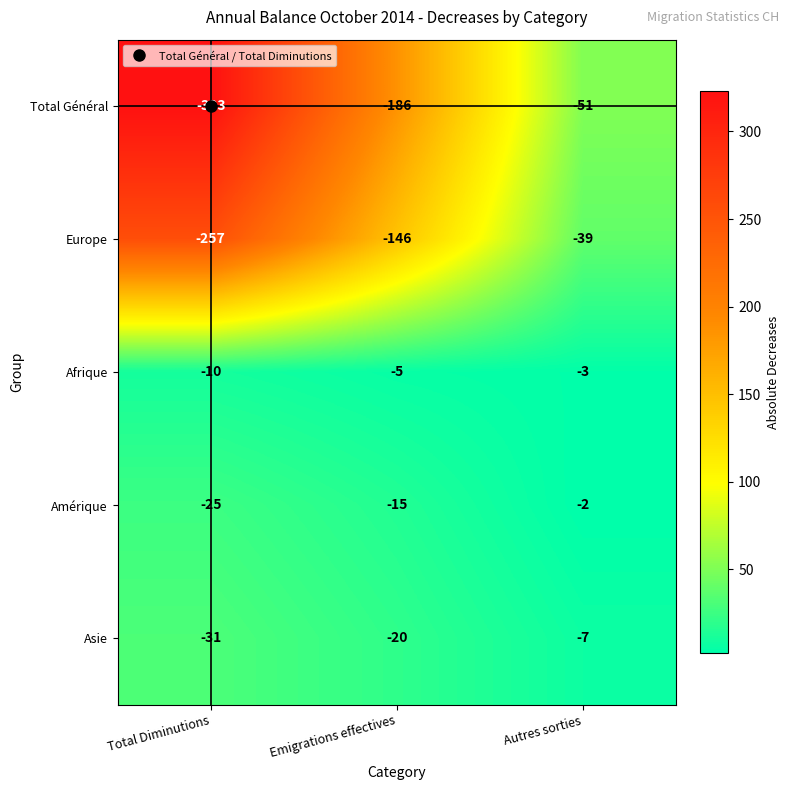

Is the value of Amérique at Emigrations effectives greater than the value of Afrique at Emigrations effectives?

No